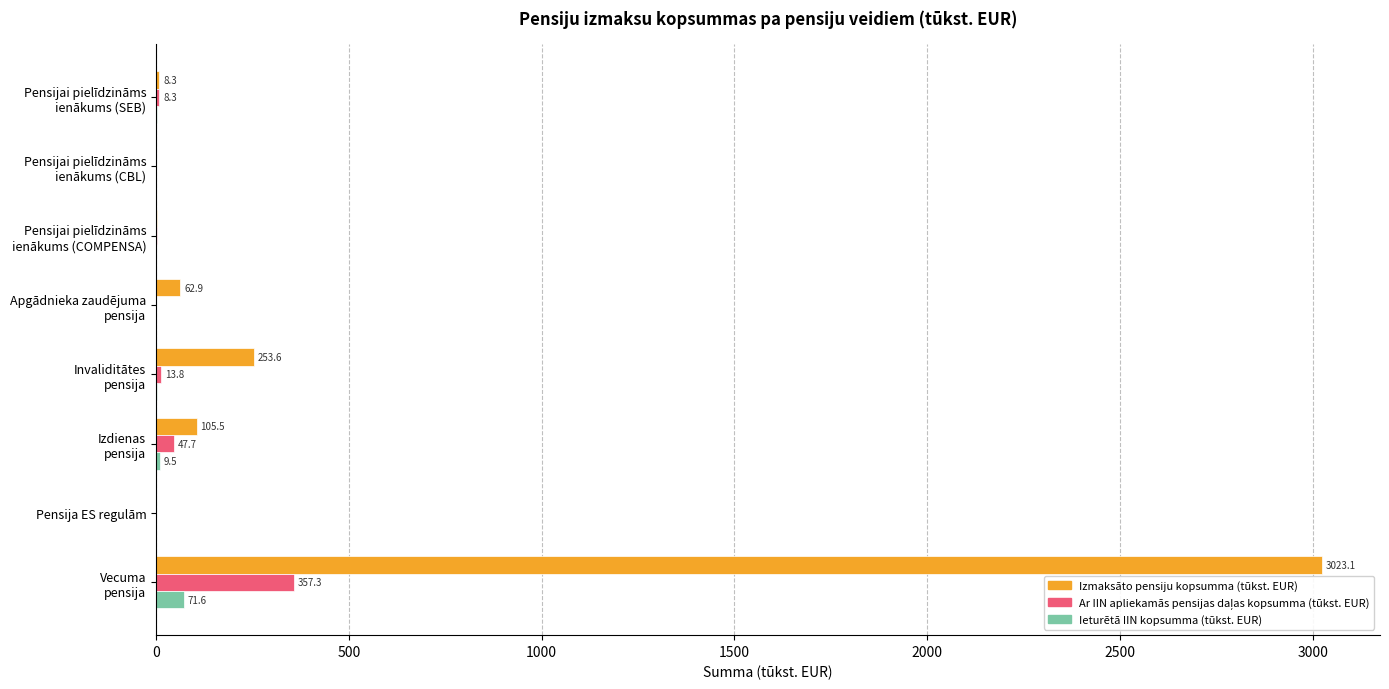

What is the highest value of the Izmaksāto pensiju kopsumma (tūkst. EUR) series?

3023.1